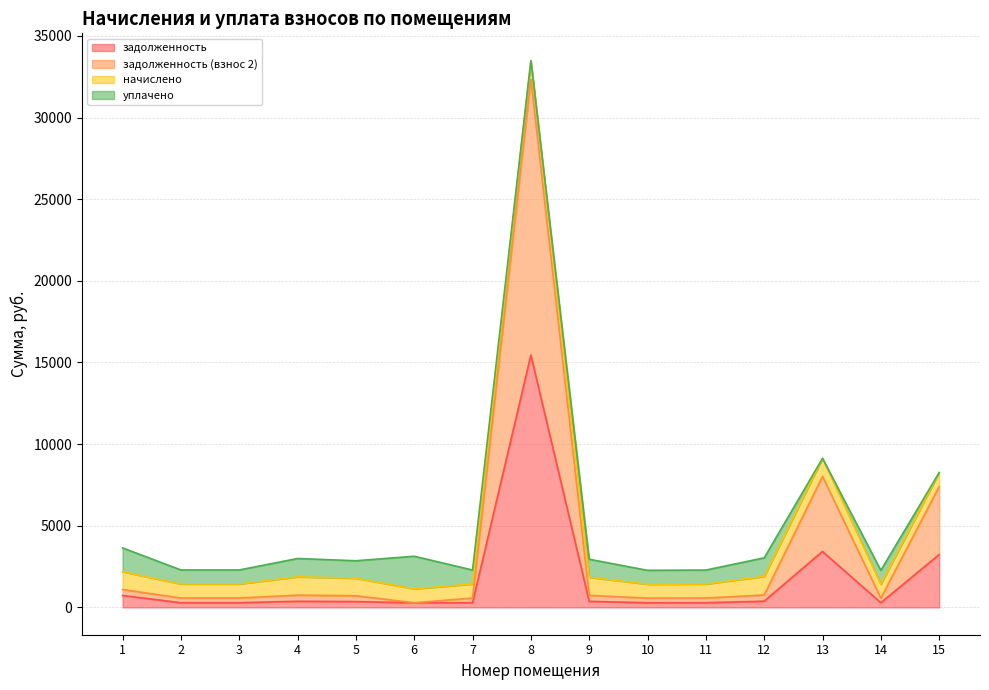

Which category has the highest value across all series?

8